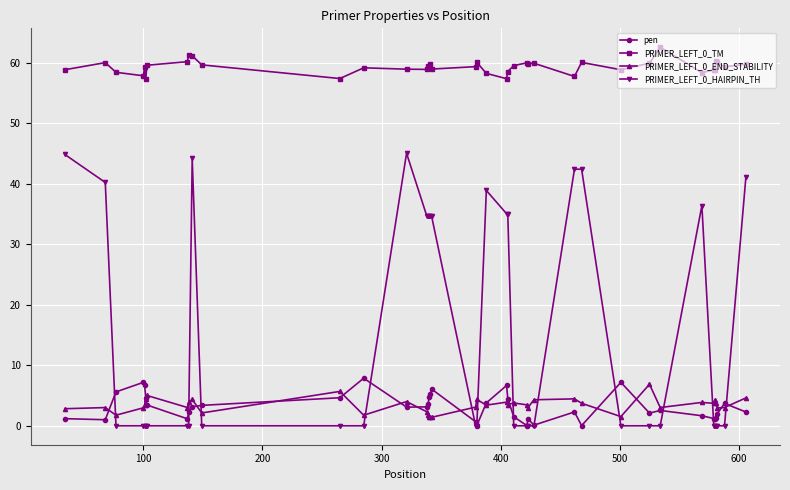

True or false: PRIMER_LEFT_0_TM and PRIMER_LEFT_0_HAIRPIN_TH cross at least once.

False